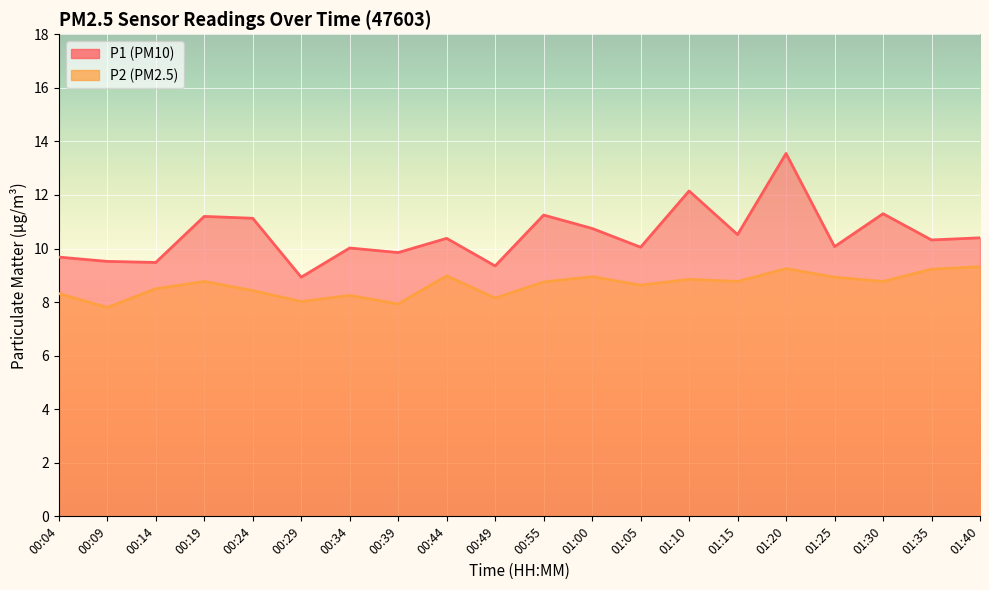

True or false: P2 and P1 intersect in this chart.

False